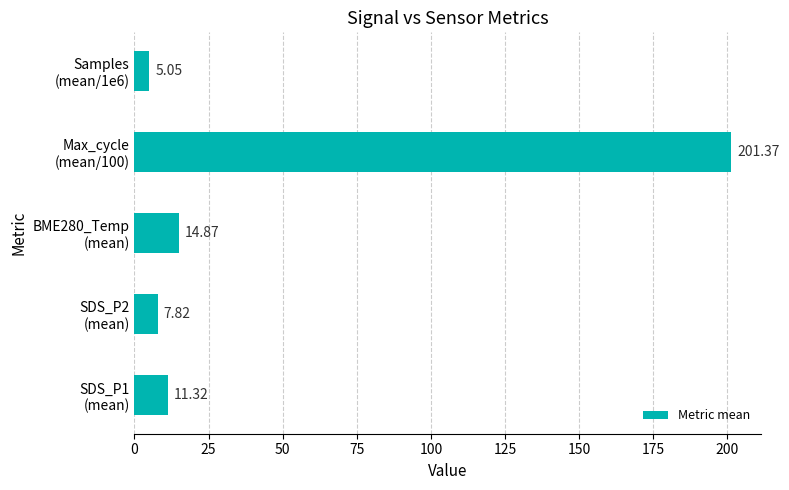

Does the chart contain any negative values?

No